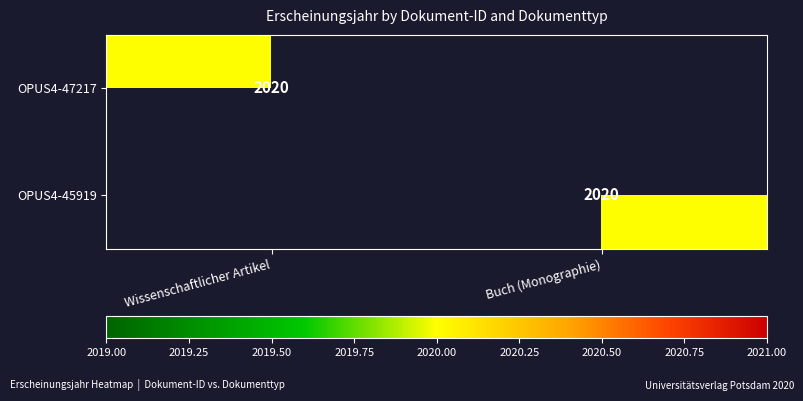

Is it true that OPUS4-47217 equals 2020 at Wissenschaftlicher Artikel?

True